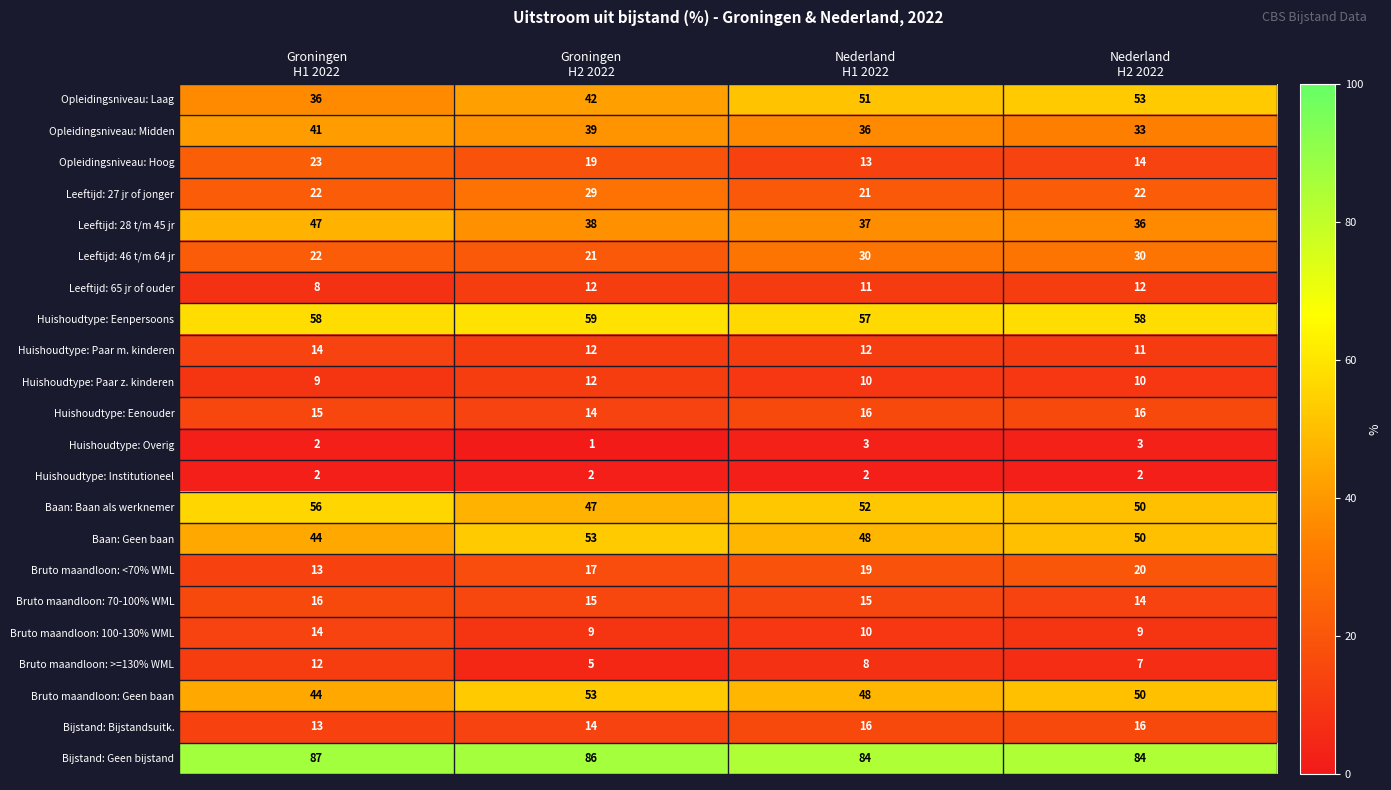

How many data points does each series have?

4